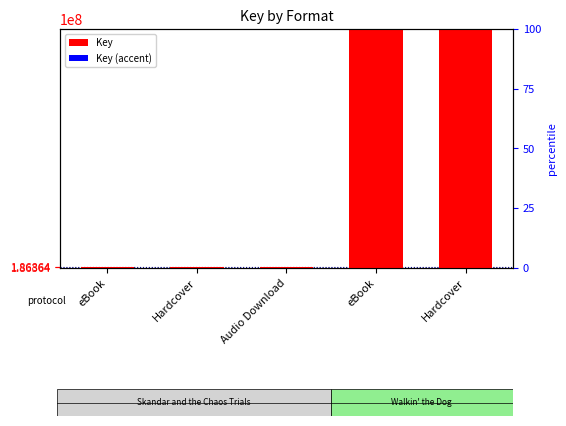

Reading right to left, extract all data points from this chart.

Key: 527353060	527353060	186863785	186863785	186863785
Key (accent): 8500	7000	9000	8000	10000